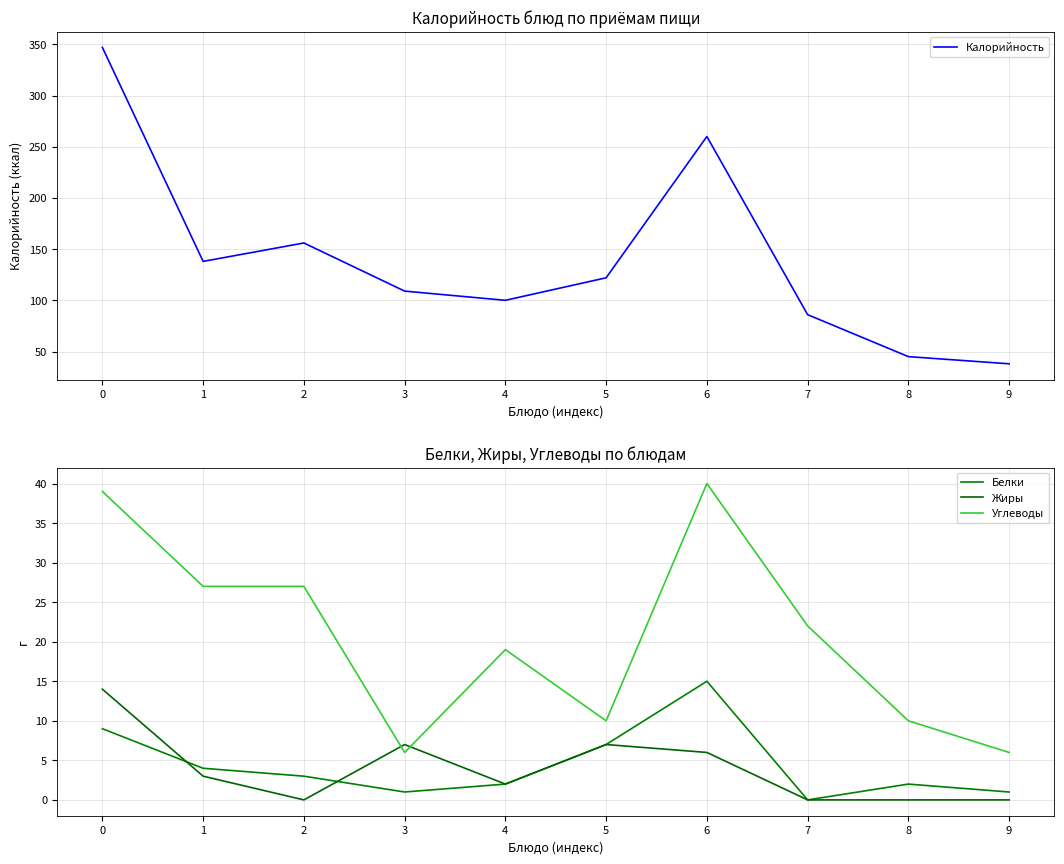

Reading left to right, transcribe all the data shown in this chart.

Калорийность: 0=347	1=138	2=156	3=109	4=100	5=122	6=260	7=86	8=45	9=38
Белки: 0=9	1=4	2=3	3=1	4=2	5=7	6=15	7=0	8=2	9=1
Жиры: 0=14	1=3	2=0	3=7	4=2	5=7	6=6	7=0	8=0	9=0
Углеводы: 0=39	1=27	2=27	3=6	4=19	5=10	6=40	7=22	8=10	9=6